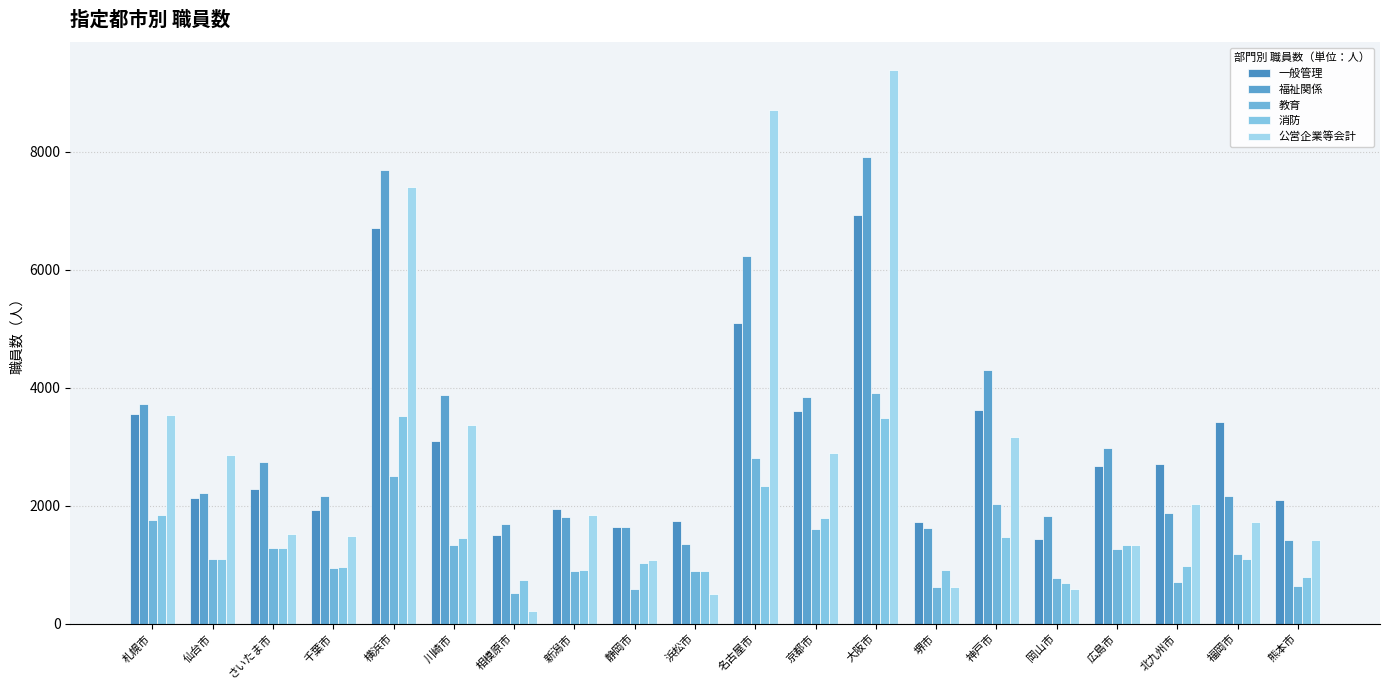

True or false: 福祉関係 has a value of 1878 at 北九州市.

True